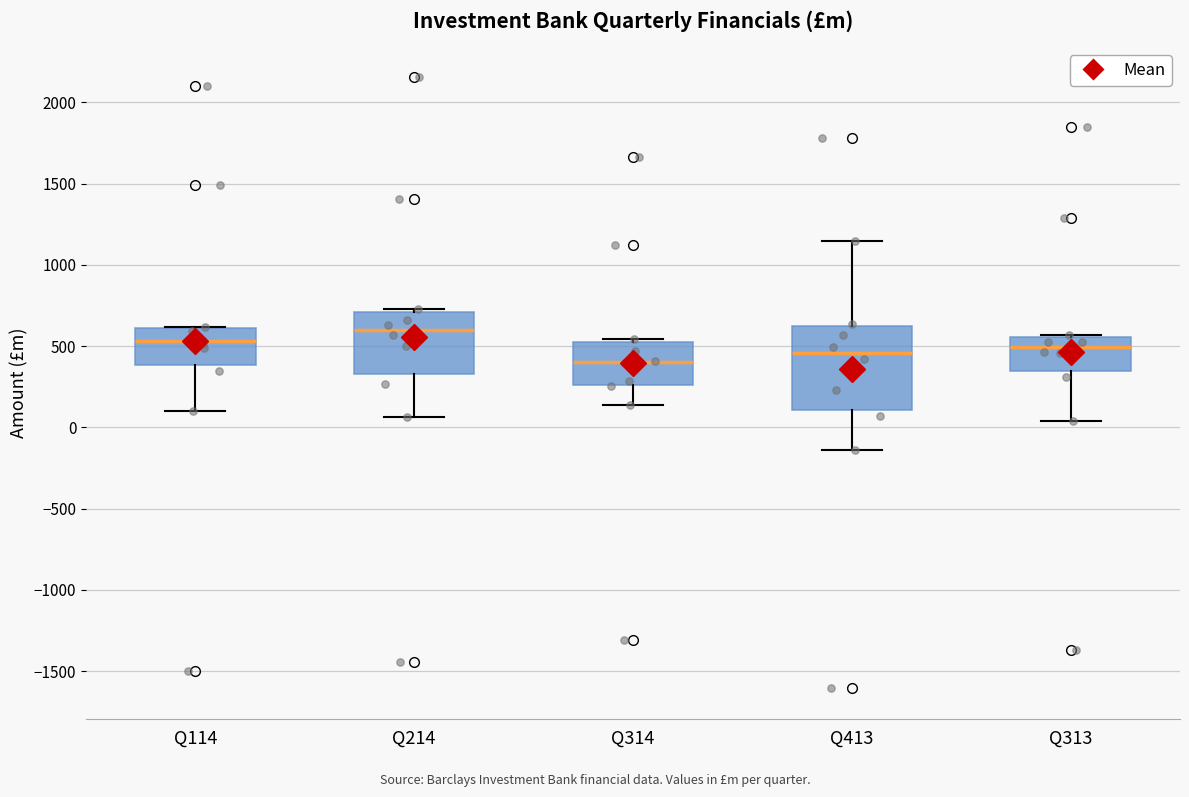

Reading left to right, transcribe this box plot: for each box, give where its median line is, the range the box spans, and where its two whiskers end, as read against the y-axis. The values are not printed on the chart, so give them approximately, as read against the axis.

Q114: median 550, box 400 to 600, whiskers 100 to 600
Q214: median 600, box 350 to 700, whiskers 50 to 750
Q314: median 400, box 250 to 550, whiskers 150 to 550 (just above the box's upper edge)
Q413: median 450, box 100 to 600, whiskers -150 to 1150
Q313: median 500, box 350 to 550, whiskers 50 to 550